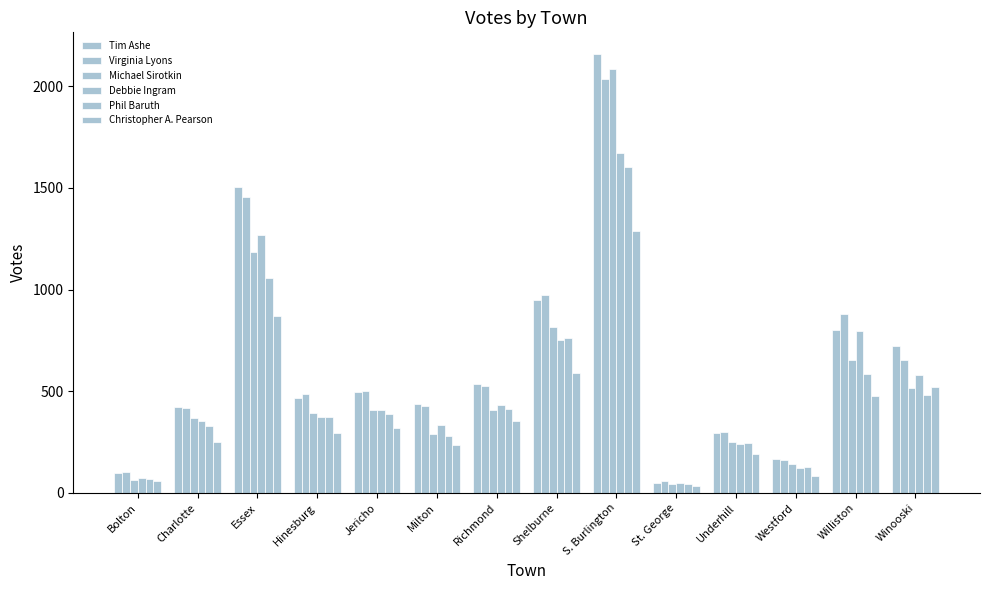

How many data points in Debbie Ingram are less than 407?

7